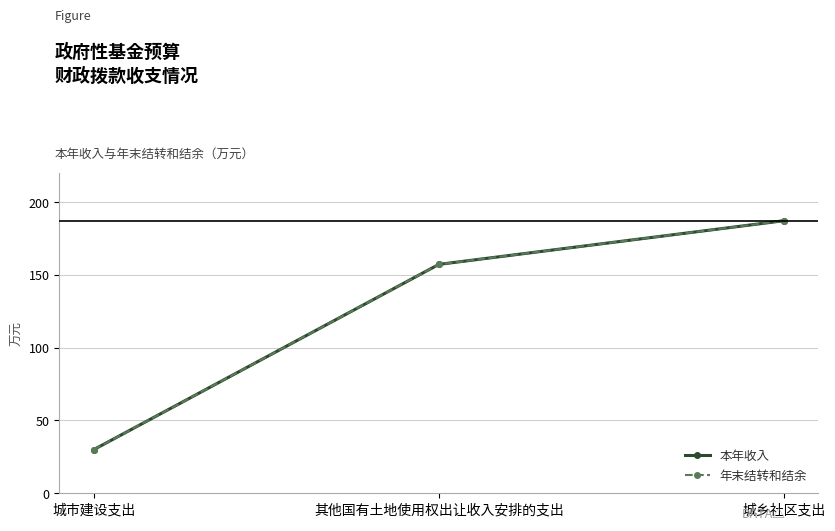

The value of 年末结转和结余 at 城市建设支出 is 50.3. True or false?

False